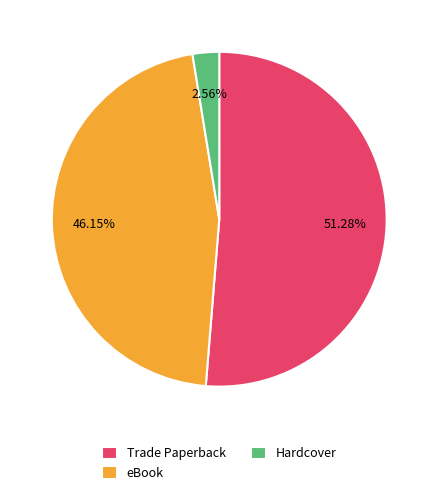

What is the smallest slice in the pie chart?

Hardcover